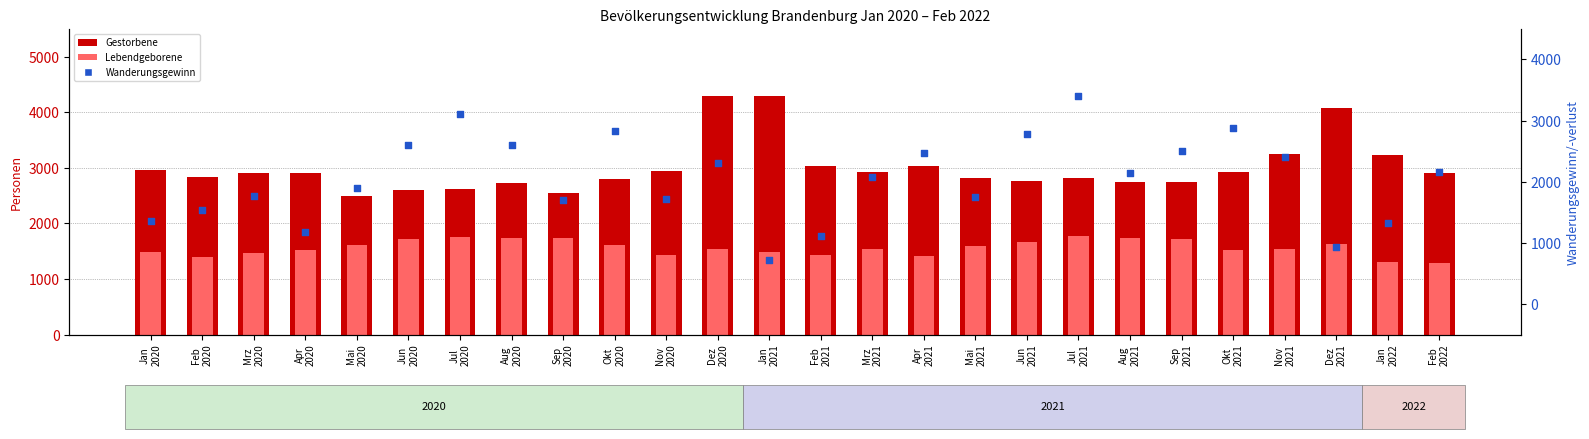

What are all the series names shown in the legend?

Gestorbene, Lebendgeborene, Wanderungsgewinn